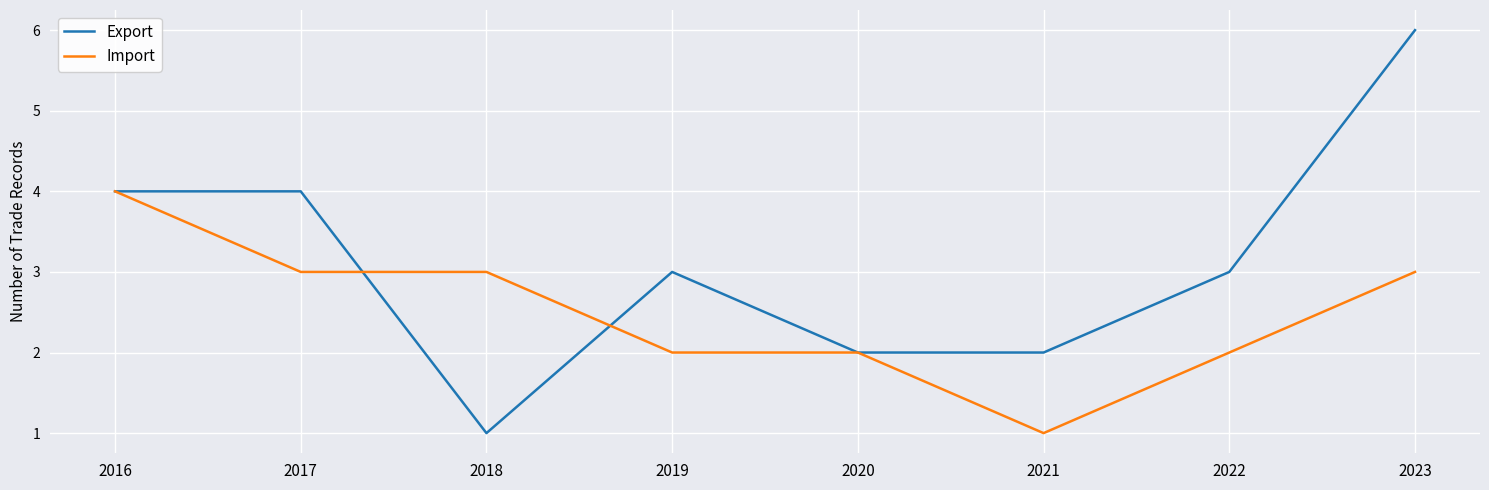

Rank the series by their average value, from lowest to highest.

Import, Export